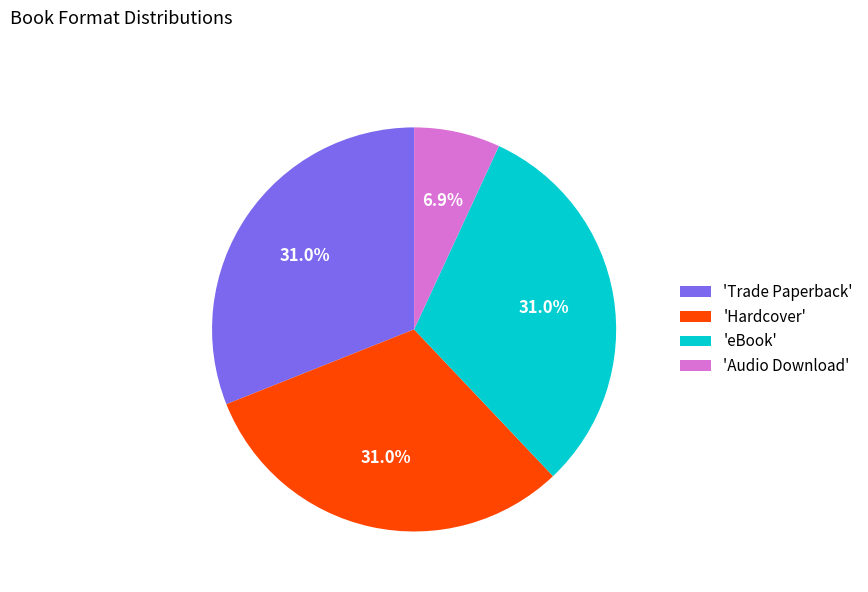

How much of the chart is everything except 'eBook'?

69.0%